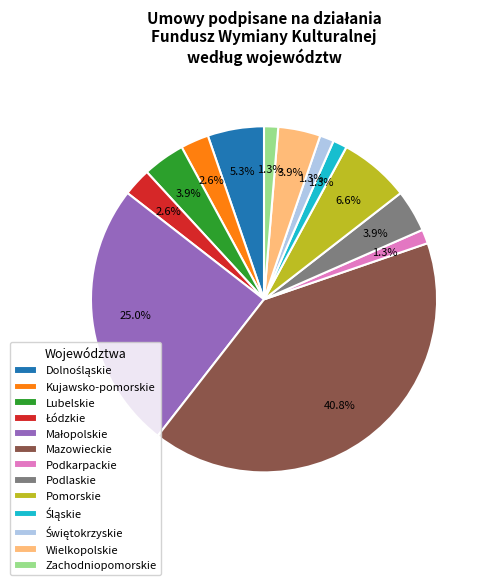

Is there a majority slice in this chart?

No